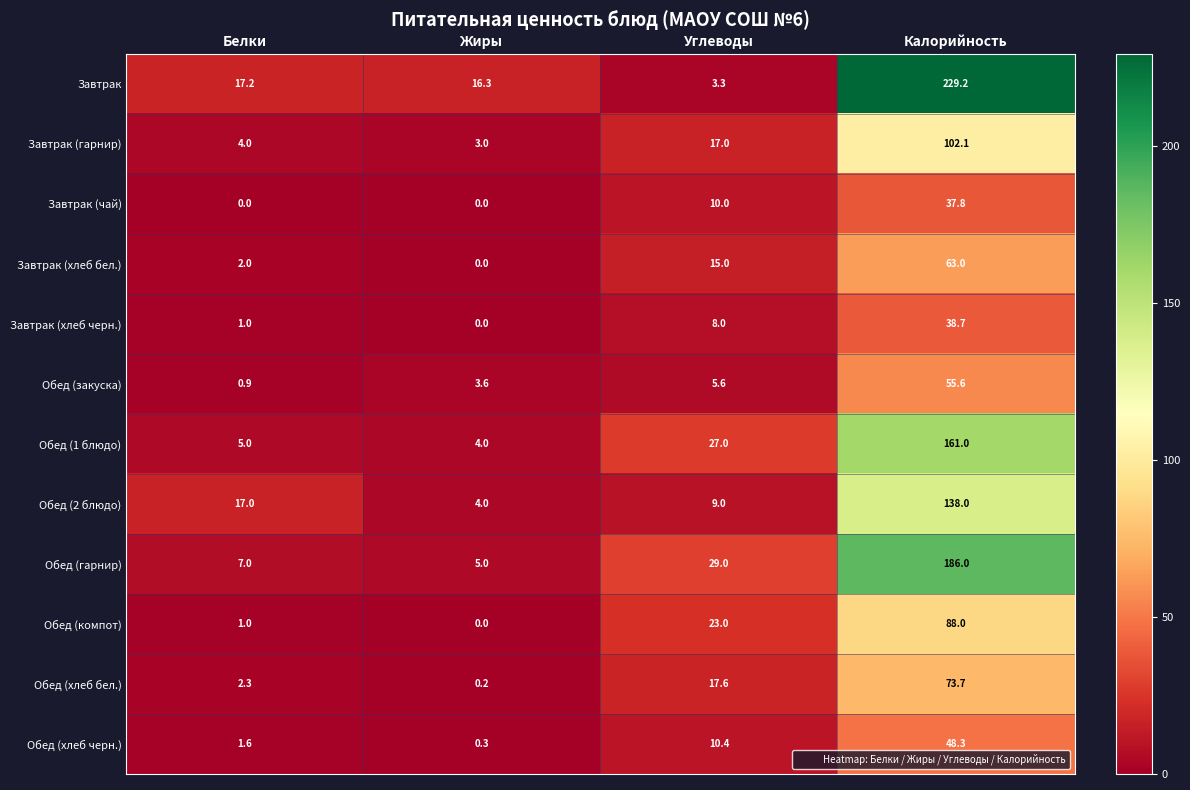

List the labels in order of Завтрак value, largest first.

Калорийность, Белки, Жиры, Углеводы